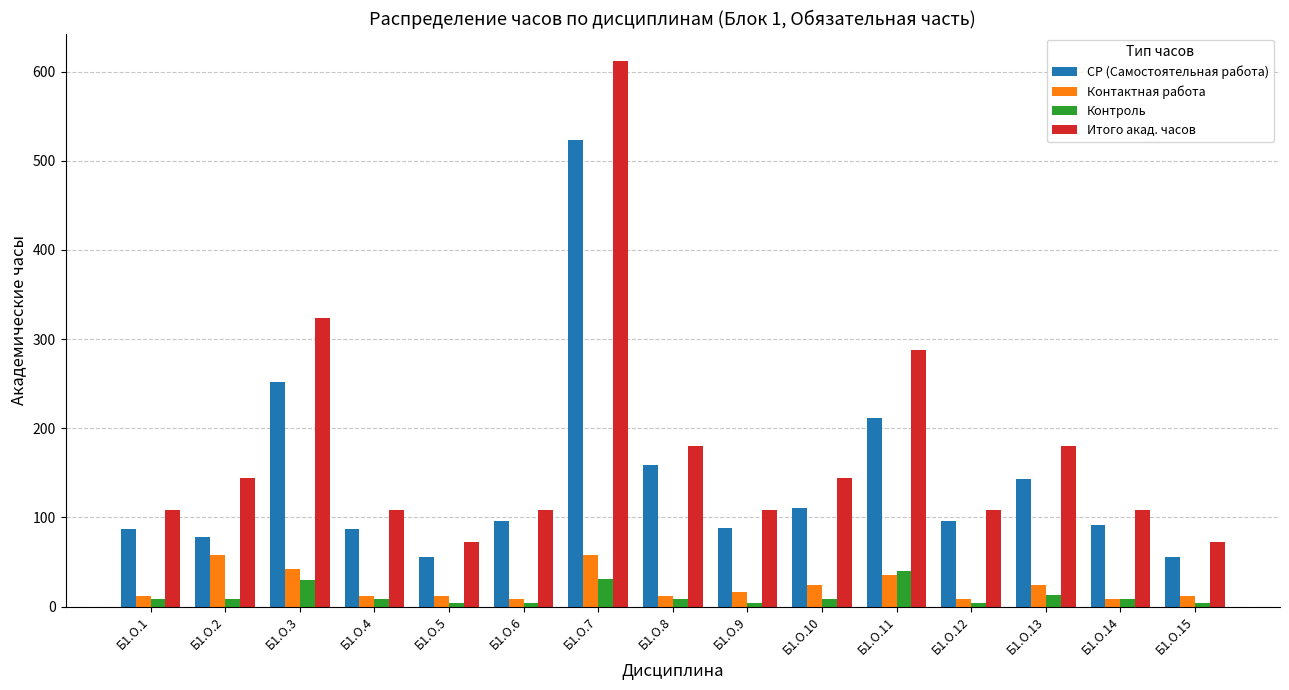

What is the difference between the highest and lowest values at Б1.О.12?

104